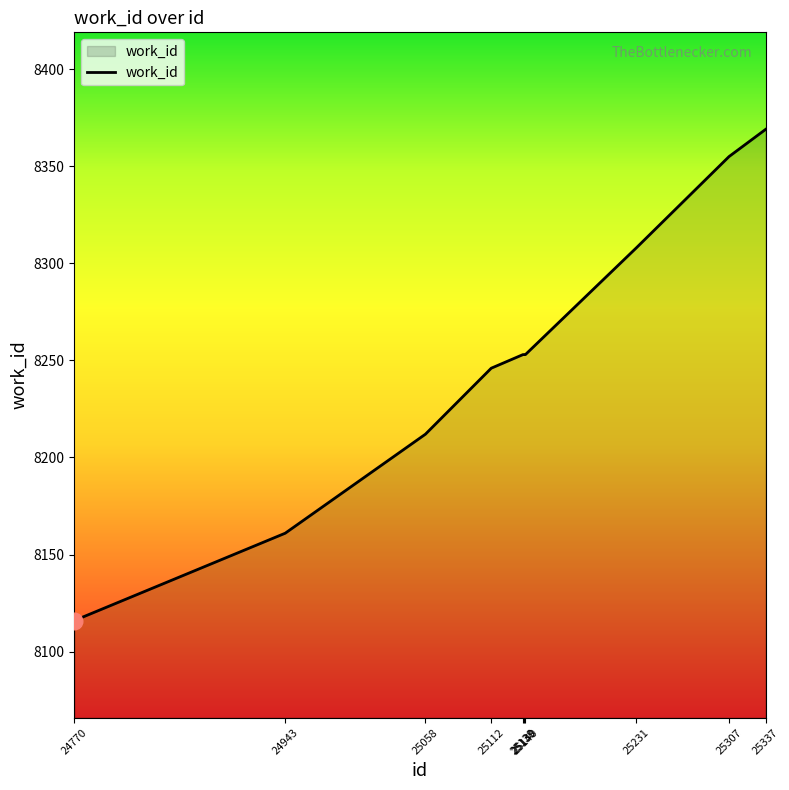

What is the smallest value displayed?

8116